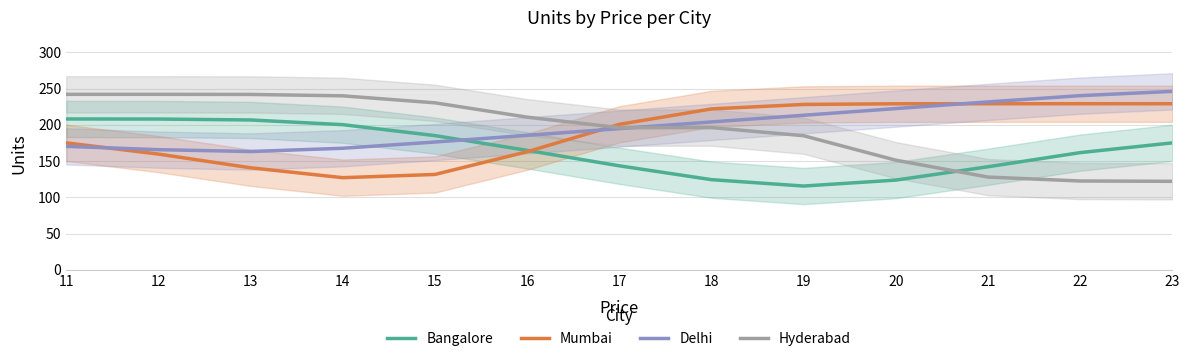

What is the difference between the Delhi values at 23 and 12?

80.4